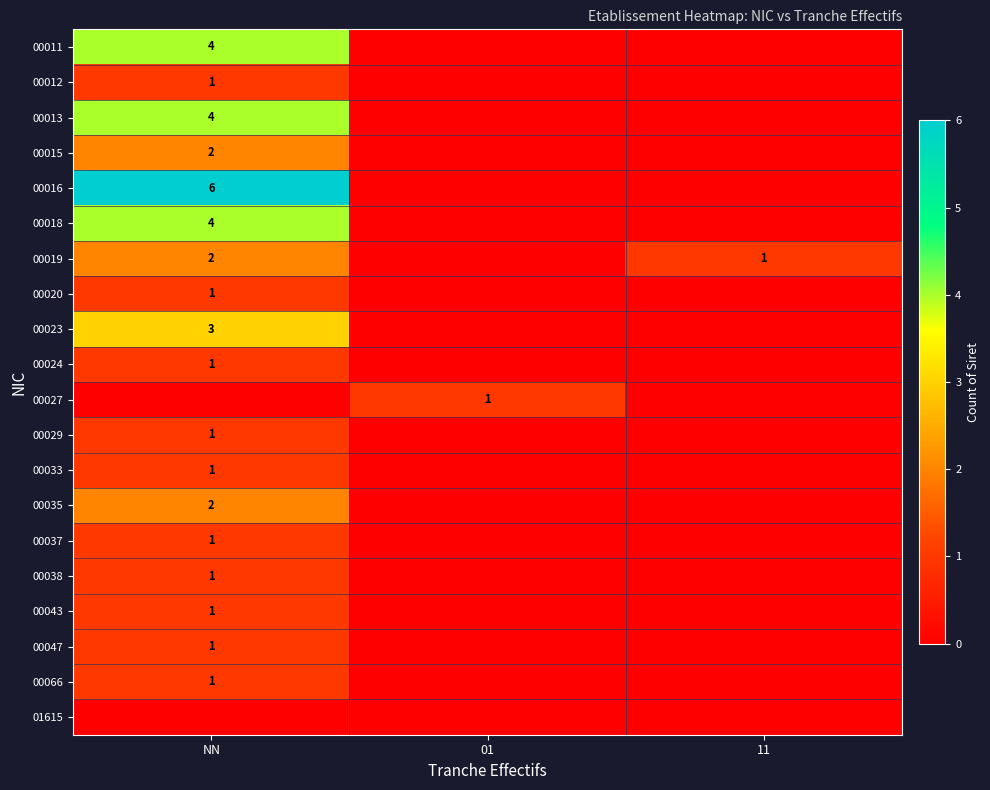

True or false: 00027 has a value of 1 at 01.

True